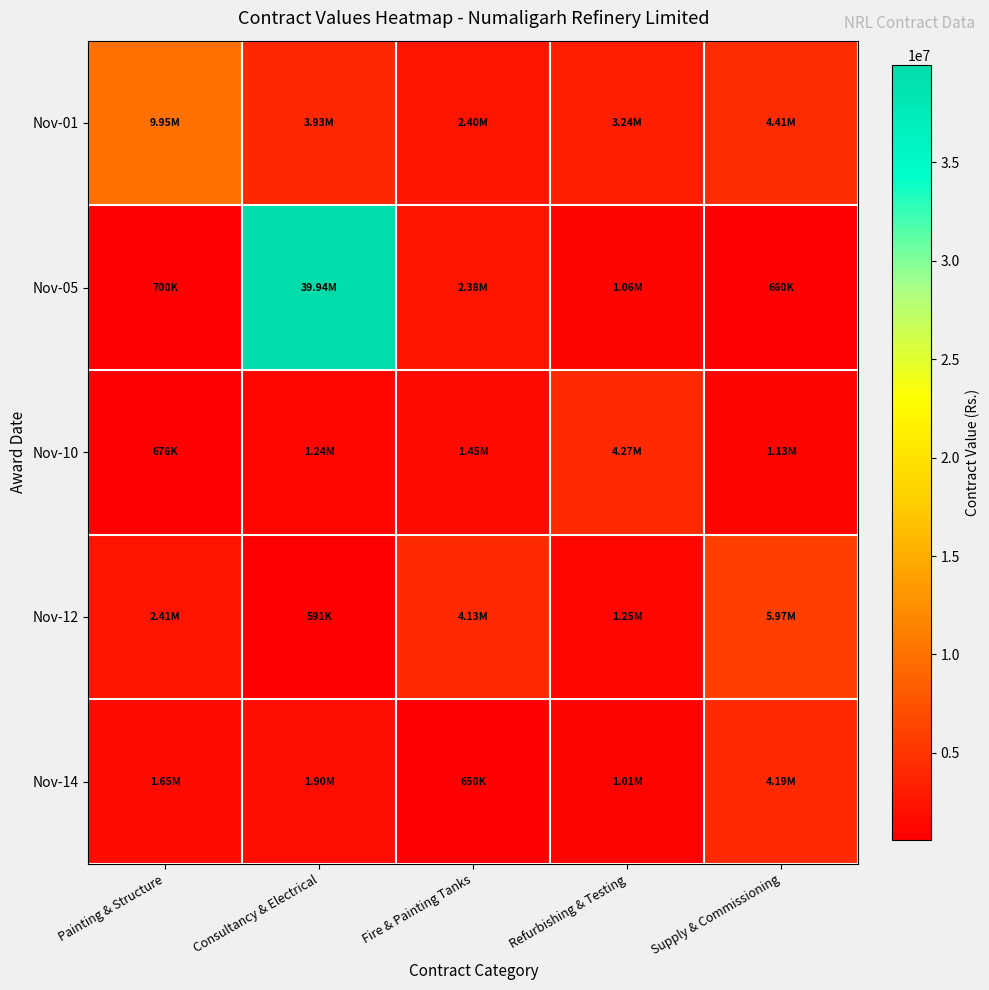

Reading left to right, list all the values displayed in this chart.

Nov-01: Painting & Structure=9945000	Consultancy & Electrical=3928000	Fire & Painting Tanks=2397002	Refurbishing & Testing=3238719	Supply & Commissioning=4414000
Nov-05: Painting & Structure=700320	Consultancy & Electrical=39939090	Fire & Painting Tanks=2377550	Refurbishing & Testing=1061500	Supply & Commissioning=660000
Nov-10: Painting & Structure=675552	Consultancy & Electrical=1244742	Fire & Painting Tanks=1454000	Refurbishing & Testing=4271000	Supply & Commissioning=1130500
Nov-12: Painting & Structure=2408900	Consultancy & Electrical=591030	Fire & Painting Tanks=4134436	Refurbishing & Testing=1250000	Supply & Commissioning=5967741
Nov-14: Painting & Structure=1649388	Consultancy & Electrical=1899681	Fire & Painting Tanks=650000	Refurbishing & Testing=1014000	Supply & Commissioning=4190550